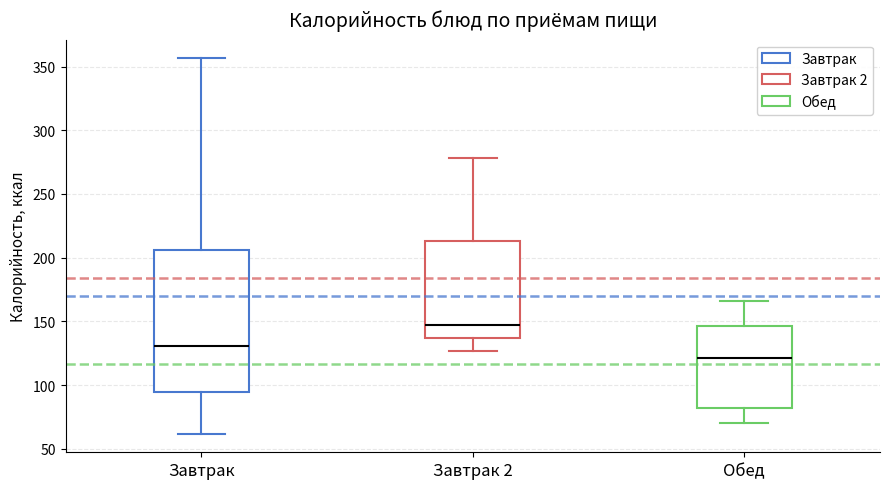

Which box is the tallest, from its lower edge to its upper edge?

Завтрак